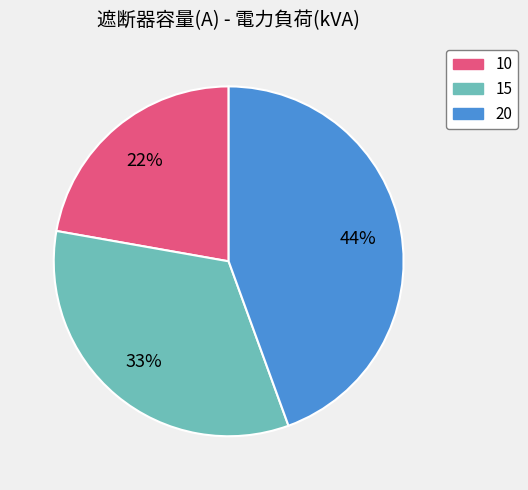

Does 10 represent more than half of the total?

No